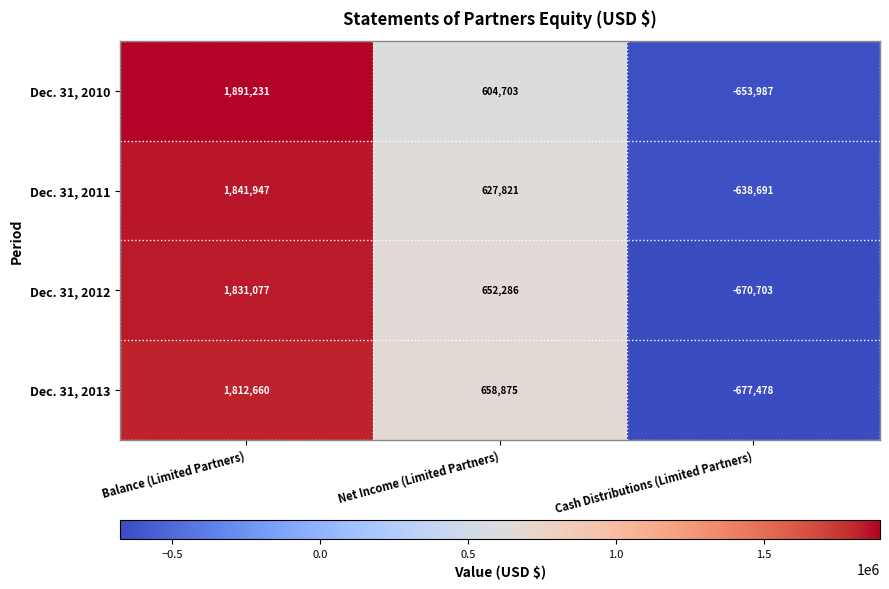

Where is Dec. 31, 2010 nearest to the value 618622?

Net Income (Limited Partners)